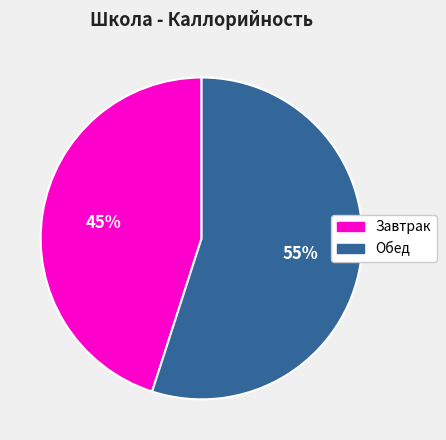

Rank the categories by value from lowest to highest.

Завтрак, Обед